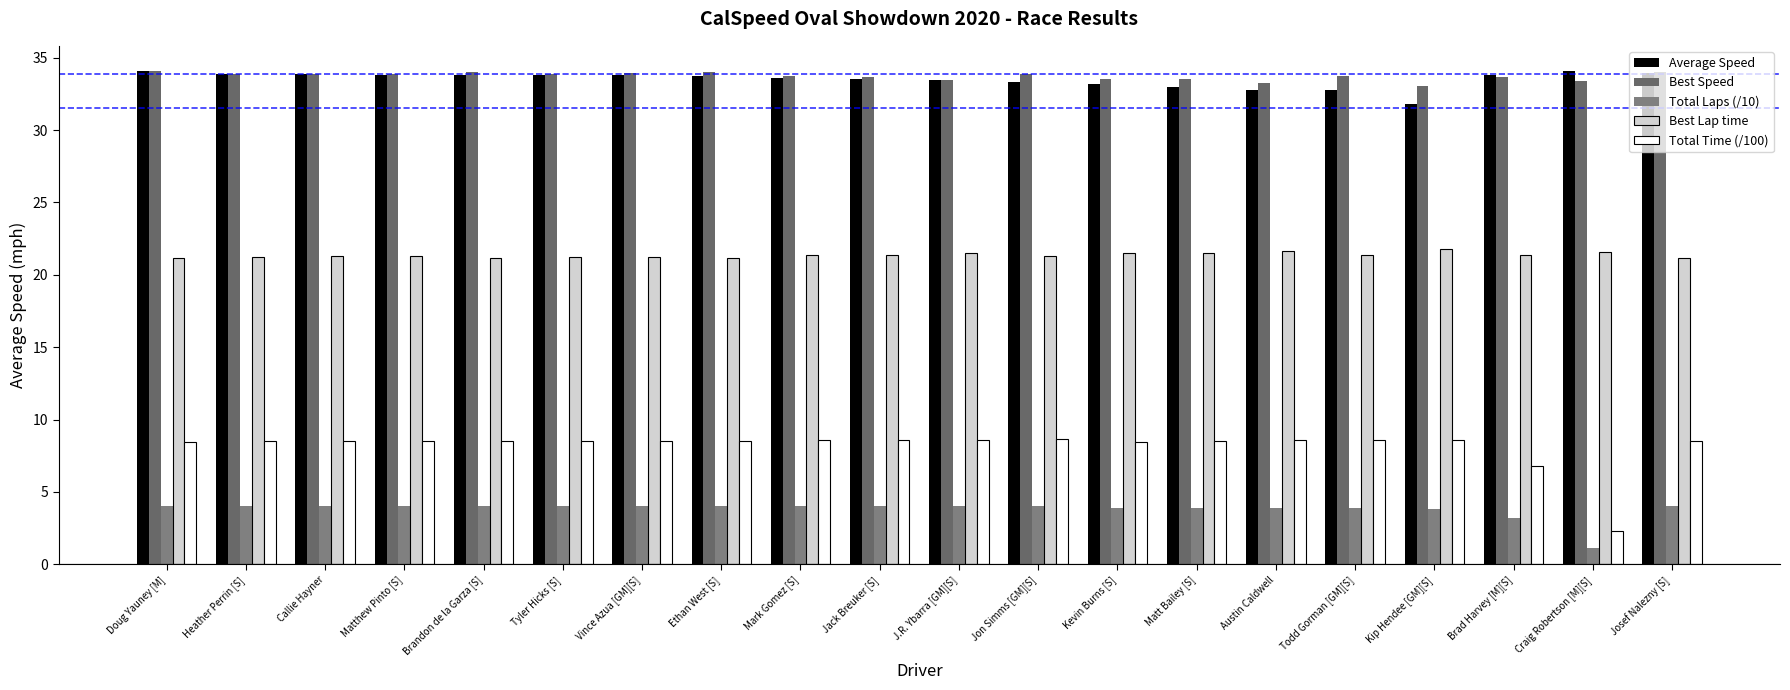

What is the minimum value shown in the chart?

1.1